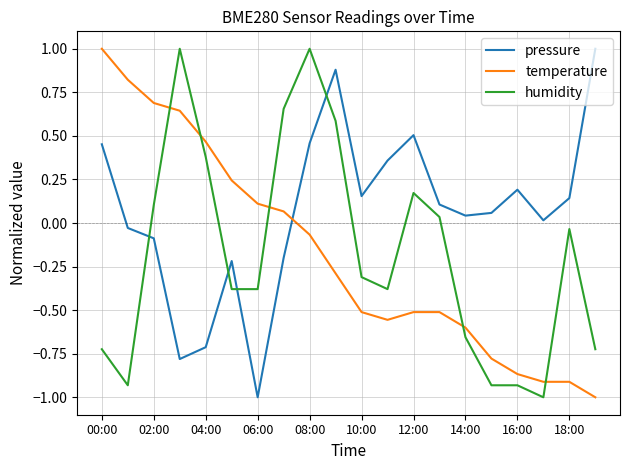

Which series has the largest total across all categories?

pressure